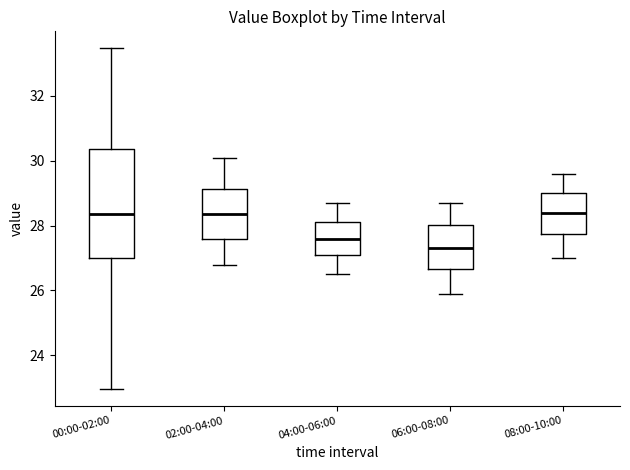

Reading left to right, read every box against the y-axis: the position of its median line, the range the box covers, and the ends of its whiskers. The values are not printed on the chart, so give them approximately, as read against the axis.

00:00-02:00: median 28.4, box 27.0 to 30.4, whiskers 23.0 to 33.4
02:00-04:00: median 28.4, box 27.6 to 29.2, whiskers 26.8 to 30.2
04:00-06:00: median 27.6, box 27.2 to 28.2, whiskers 26.6 to 28.8
06:00-08:00: median 27.4, box 26.6 to 28.0, whiskers 26.0 to 28.8
08:00-10:00: median 28.4, box 27.8 to 29.0, whiskers 27.0 to 29.6